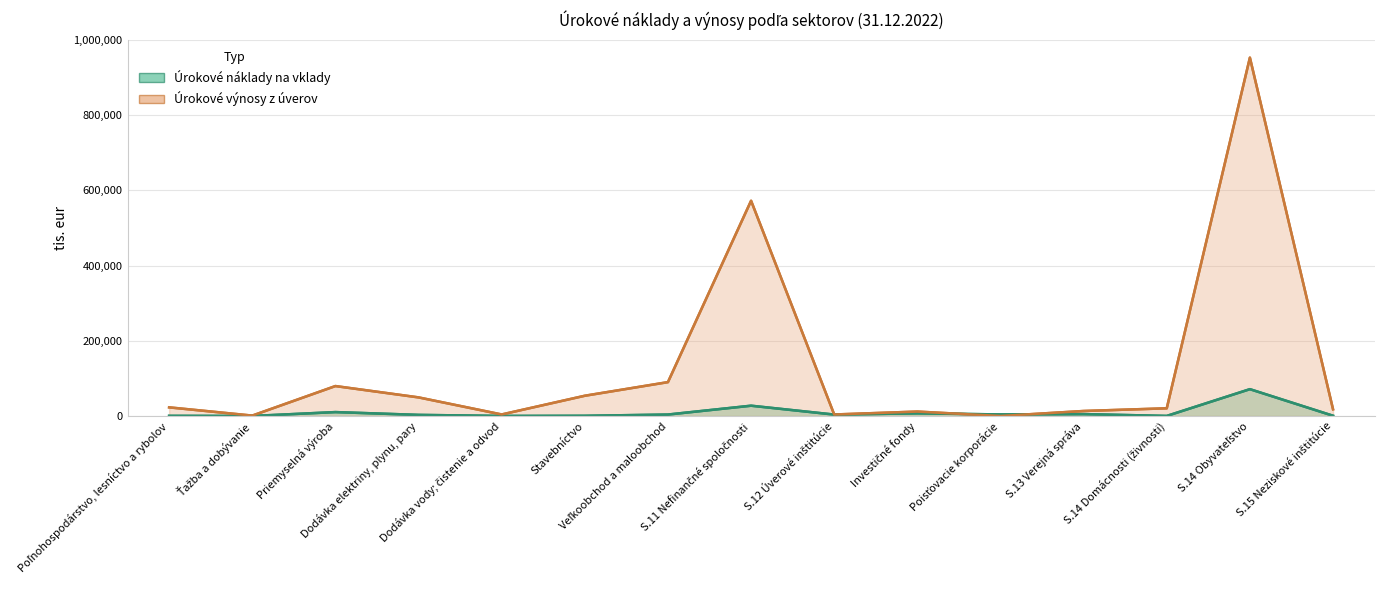

Reading left to right, what are all the values shown in this chart?

Úrokové náklady na vklady: Poľnohospodárstvo, lesníctvo a rybolov=418	Ťažba a dobývanie=120	Priemyselná výroba=10441	Dodávka elektriny, plynu, pary=2999	Dodávka vody; čistenie a odvod=183	Stavebníctvo=586	Veľkoobchod a maloobchod=3893	S.11 Nefinančné spoločnosti=27433	S.12 Úverové inštitúcie=3811	Investičné fondy=7140	Poisťovacie korporácie=4190	S.13 Verejná správa=5106	S.14 Domácnosti (živnosti)=220	S.14 Obyvateľstvo=71418	S.15 Neziskové inštitúcie=727
Úrokové výnosy z úverov: Poľnohospodárstvo, lesníctvo a rybolov=23020	Ťažba a dobývanie=1098	Priemyselná výroba=79693	Dodávka elektriny, plynu, pary=49541	Dodávka vody; čistenie a odvod=4117	Stavebníctvo=53903	Veľkoobchod a maloobchod=90141	S.11 Nefinančné spoločnosti=572532	S.12 Úverové inštitúcie=4024	Investičné fondy=11807	Poisťovacie korporácie=99	S.13 Verejná správa=13347	S.14 Domácnosti (živnosti)=20535	S.14 Obyvateľstvo=953223	S.15 Neziskové inštitúcie=17903